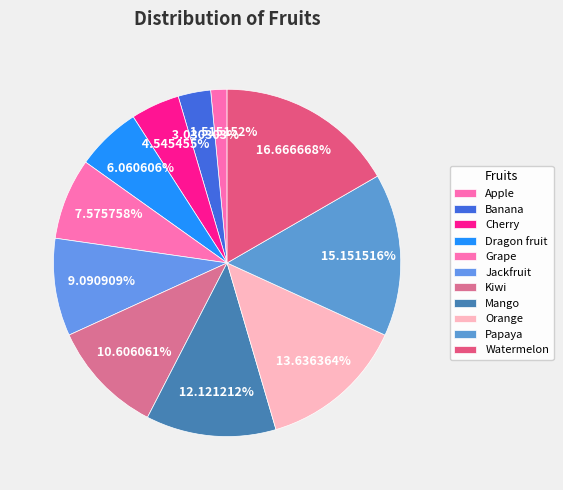

To the nearest percent, what percentage of the pie is Mango?

12%